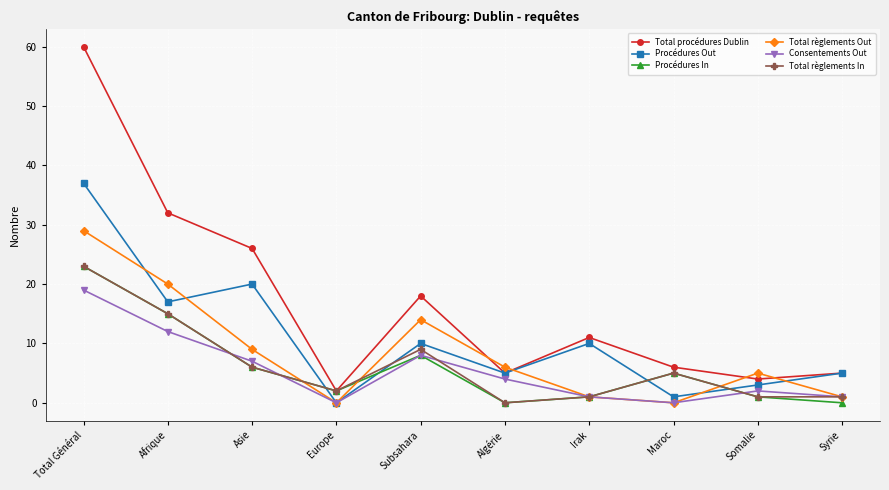

How many times do Procédures Out and Procédures In cross each other?

4